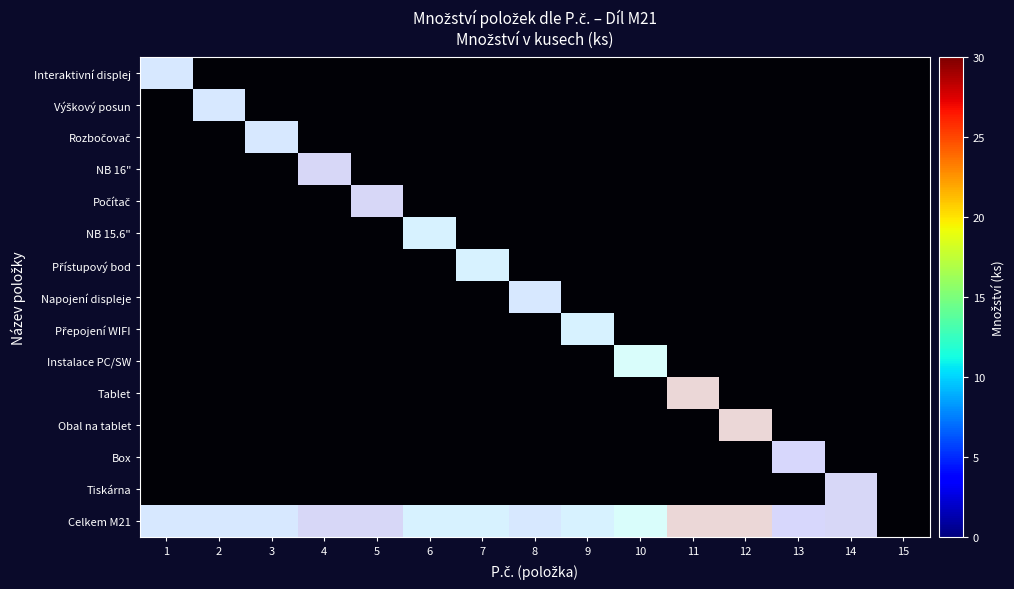

What is the spread (max minus min) of values at 9?

1